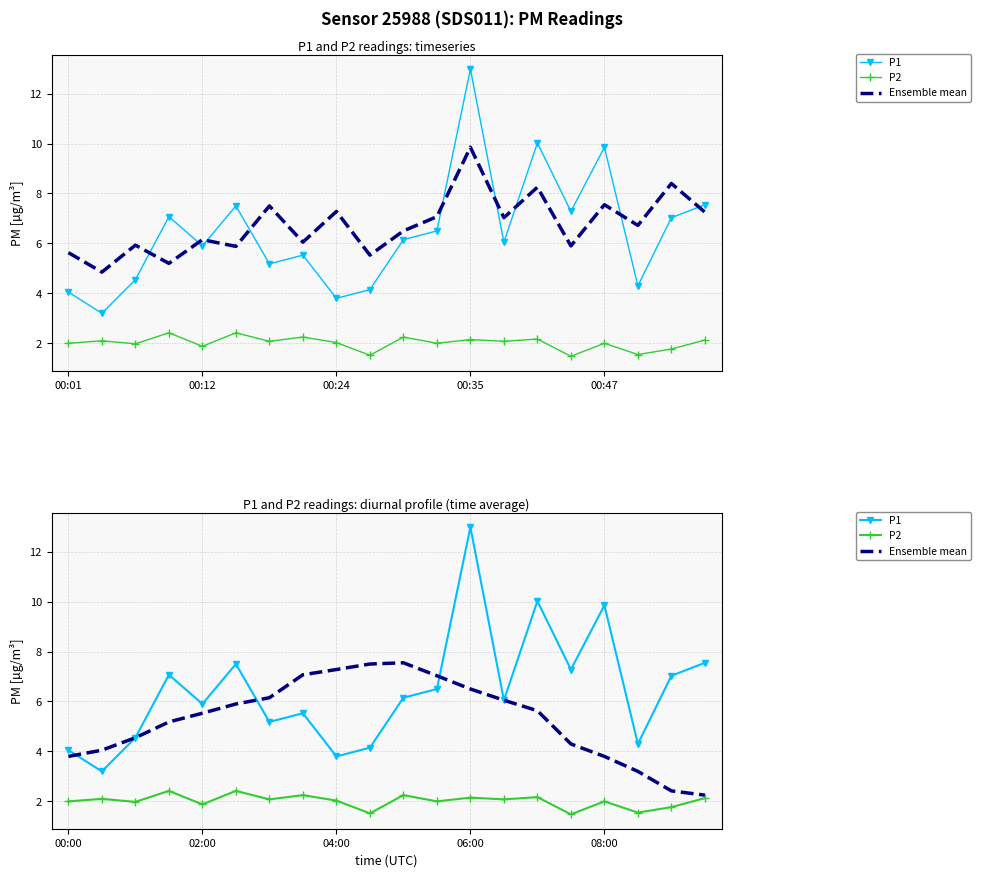

What is the label of the 3rd point from the left?

00:24